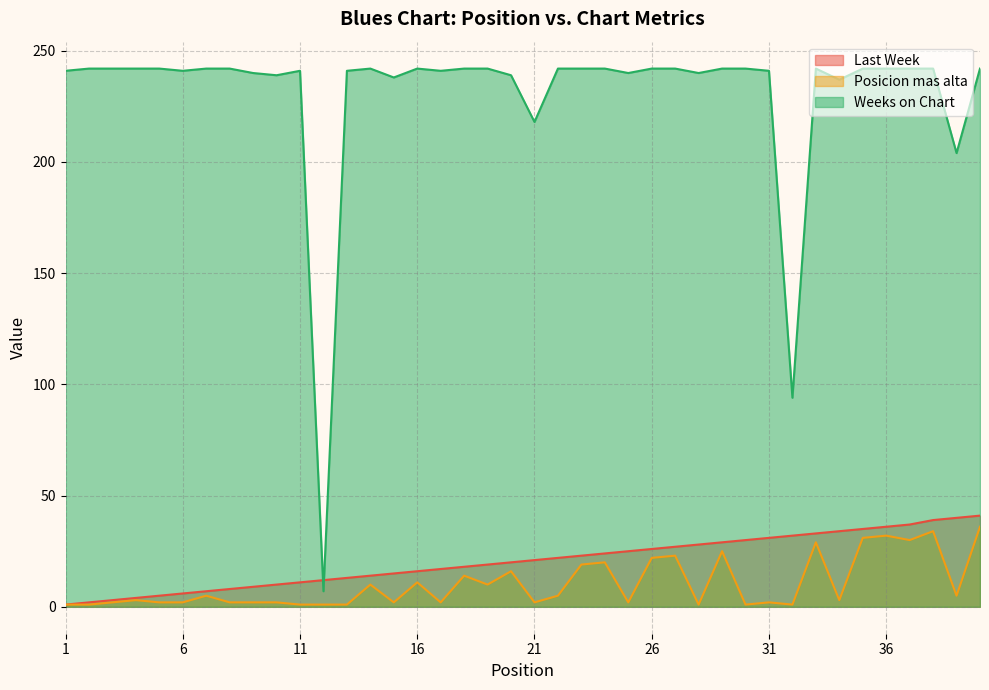

True or false: Last Week has more than 1 points higher than both neighbors.

False